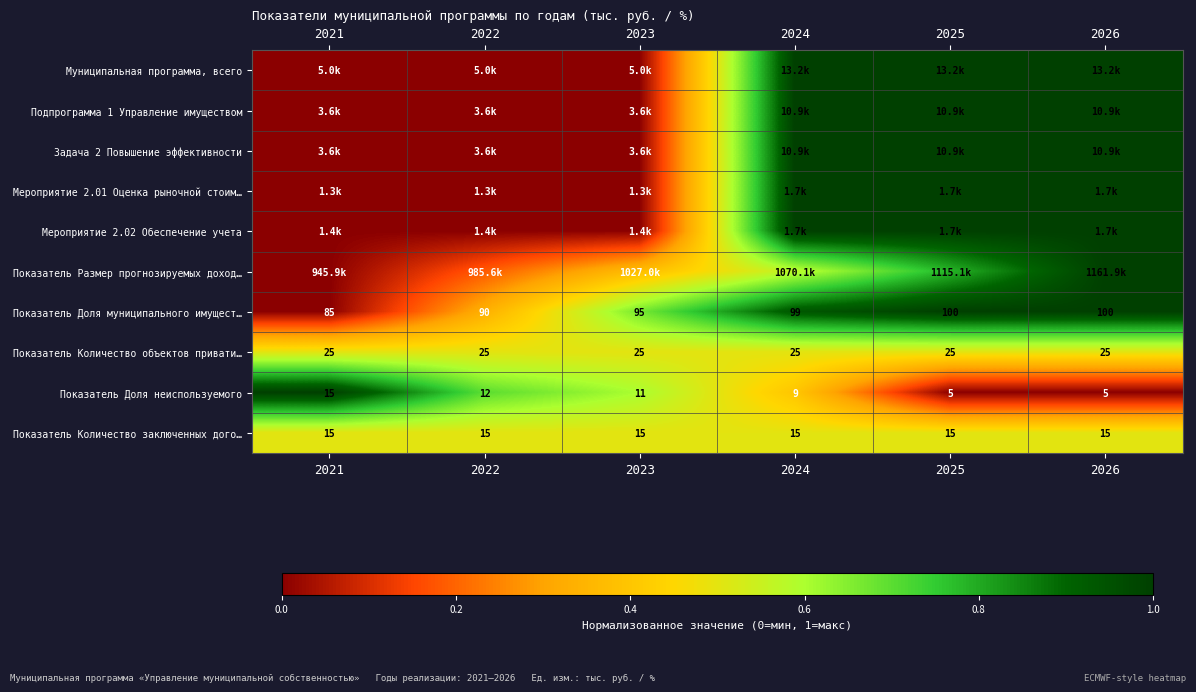

Where is Задача 2 Повышение эффективности nearest to the value 0?

2021